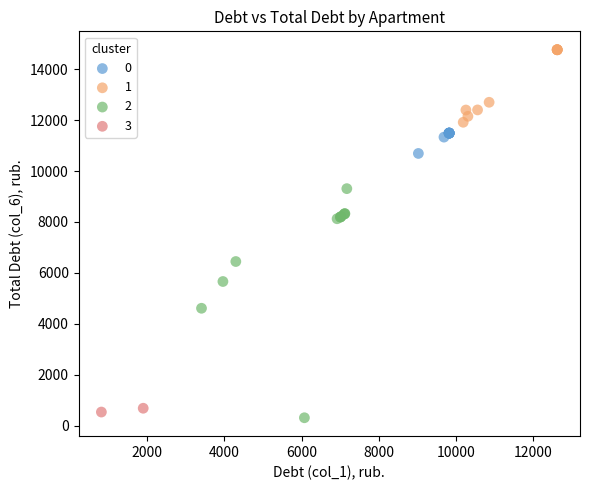

What are all the series names shown in the legend?

0, 1, 2, 3